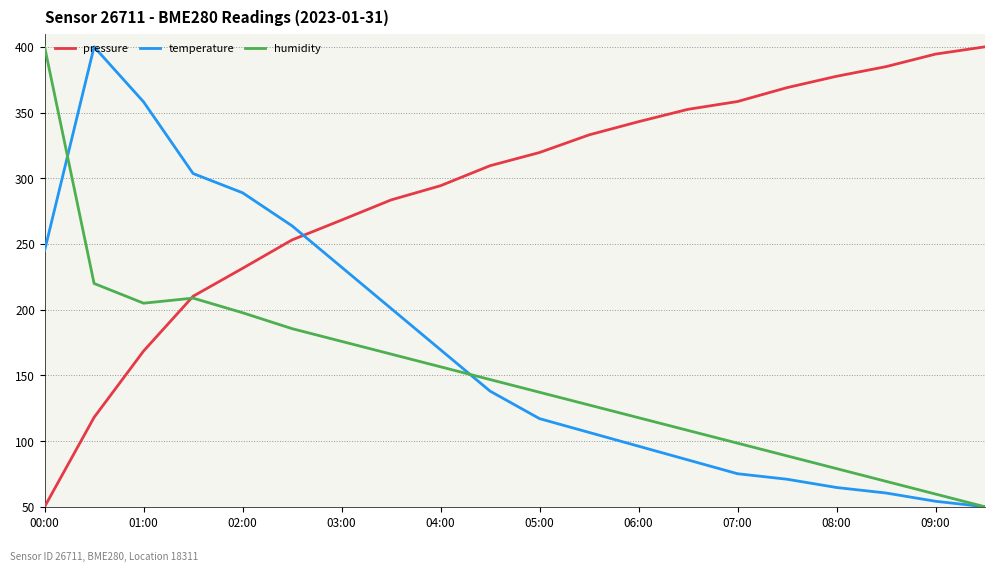

How many values in the temperature series exceed 138?

10